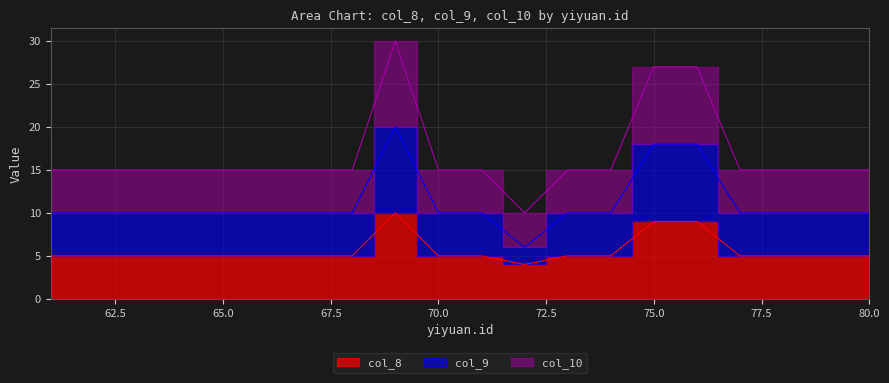

Is it true that col_10 equals 27 at 76?

True